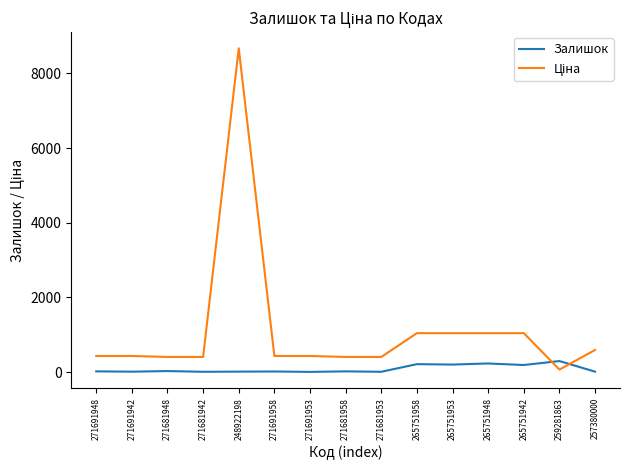

Is it true that Залишок equals 215.0 at 265751958?

True